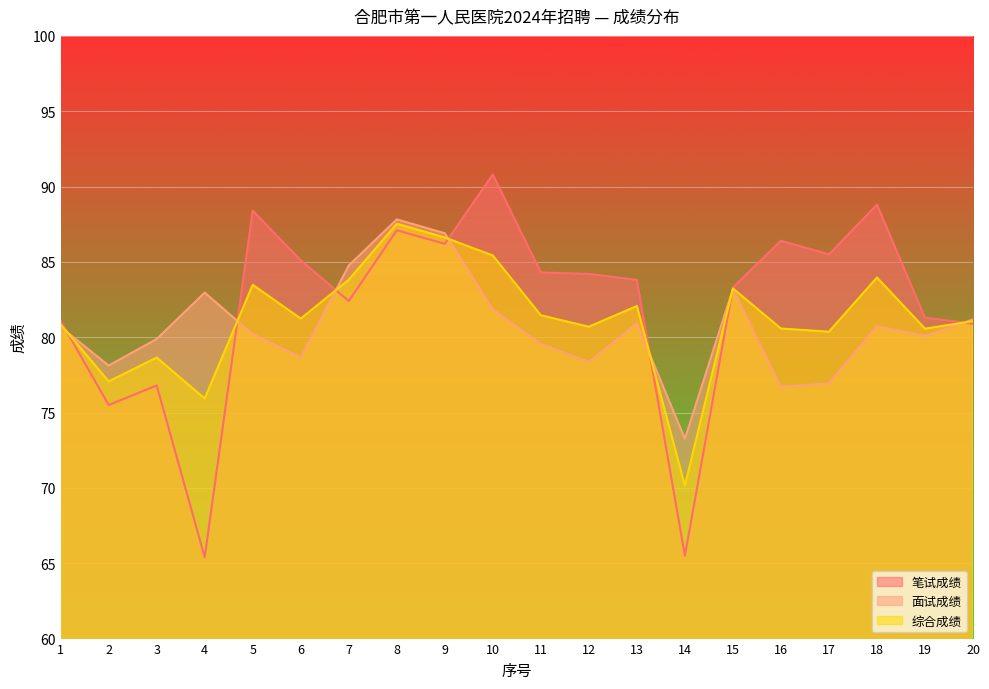

What is the smallest value displayed?

65.4